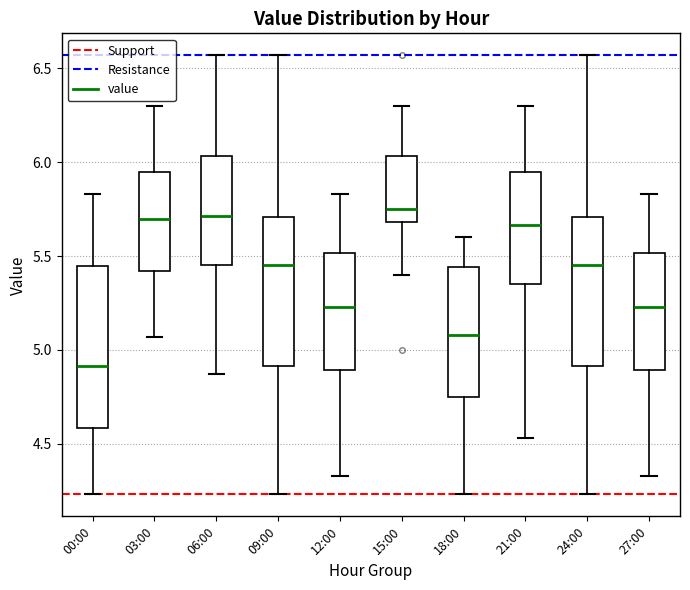

Reading left to right, transcribe this box plot: for each box, give where its median line is, the range the box spans, and where its two whiskers end, as read against the y-axis. The values are not printed on the chart, so give them approximately, as read against the axis.

00:00: median 4.90, box 4.60 to 5.45, whiskers 4.25 to 5.85
03:00: median 5.70, box 5.40 to 5.95, whiskers 5.05 to 6.30
06:00: median 5.70, box 5.45 to 6.05, whiskers 4.85 to 6.55
09:00: median 5.45, box 4.90 to 5.70, whiskers 4.25 to 6.55
12:00: median 5.25, box 4.90 to 5.50, whiskers 4.35 to 5.85
15:00: median 5.75, box 5.70 to 6.05, whiskers 5.40 to 6.30
18:00: median 5.10, box 4.75 to 5.45, whiskers 4.25 to 5.60
21:00: median 5.65, box 5.35 to 5.95, whiskers 4.55 to 6.30
24:00: median 5.45, box 4.90 to 5.70, whiskers 4.25 to 6.55
27:00: median 5.25, box 4.90 to 5.50, whiskers 4.35 to 5.85